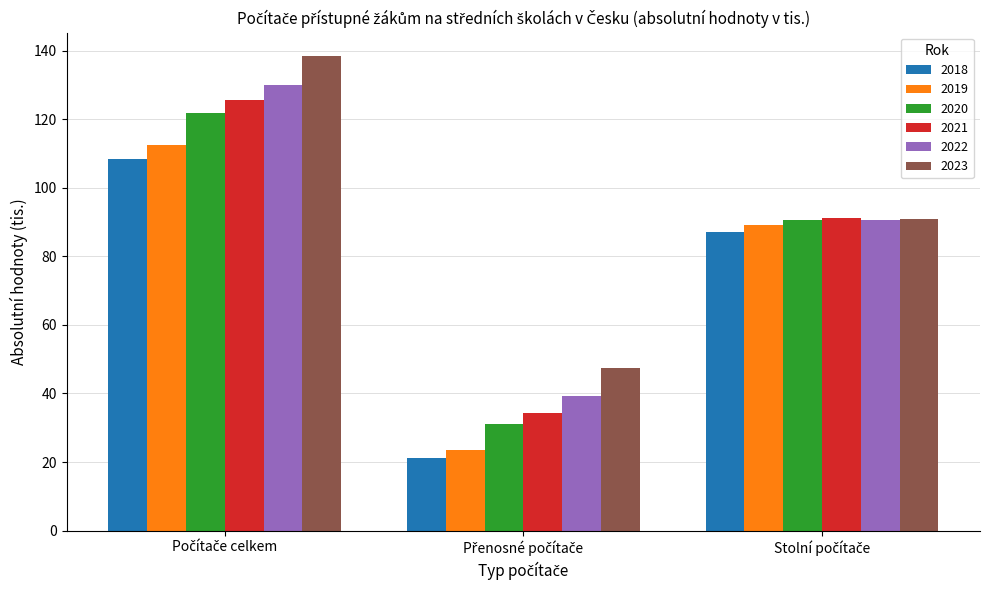

What is the difference between the second highest and minimum values in the 2022 series?

51.3